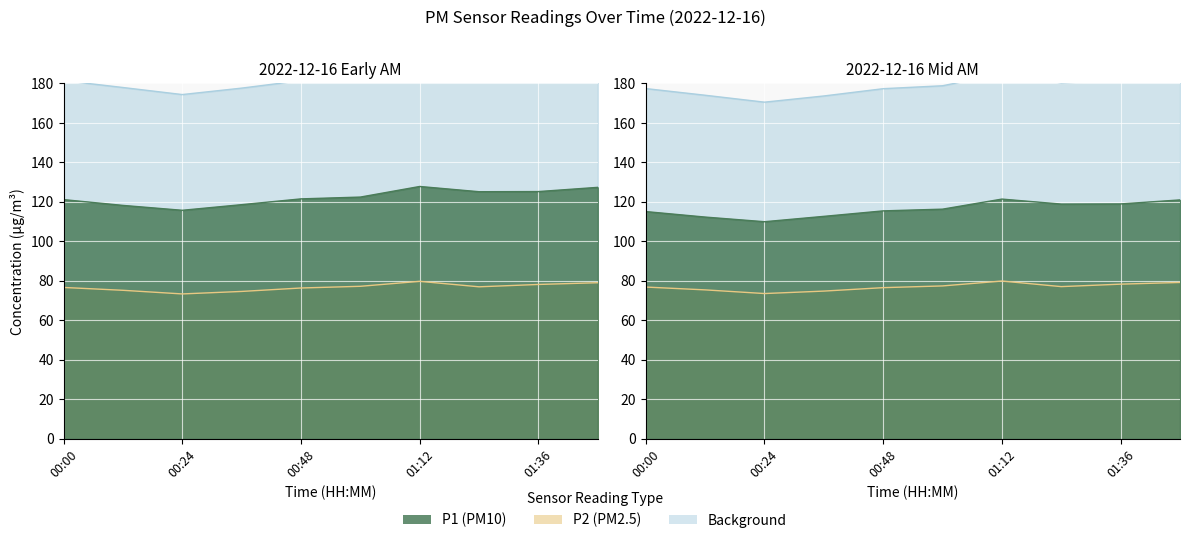

True or false: P1 and P2 cross at least once.

False